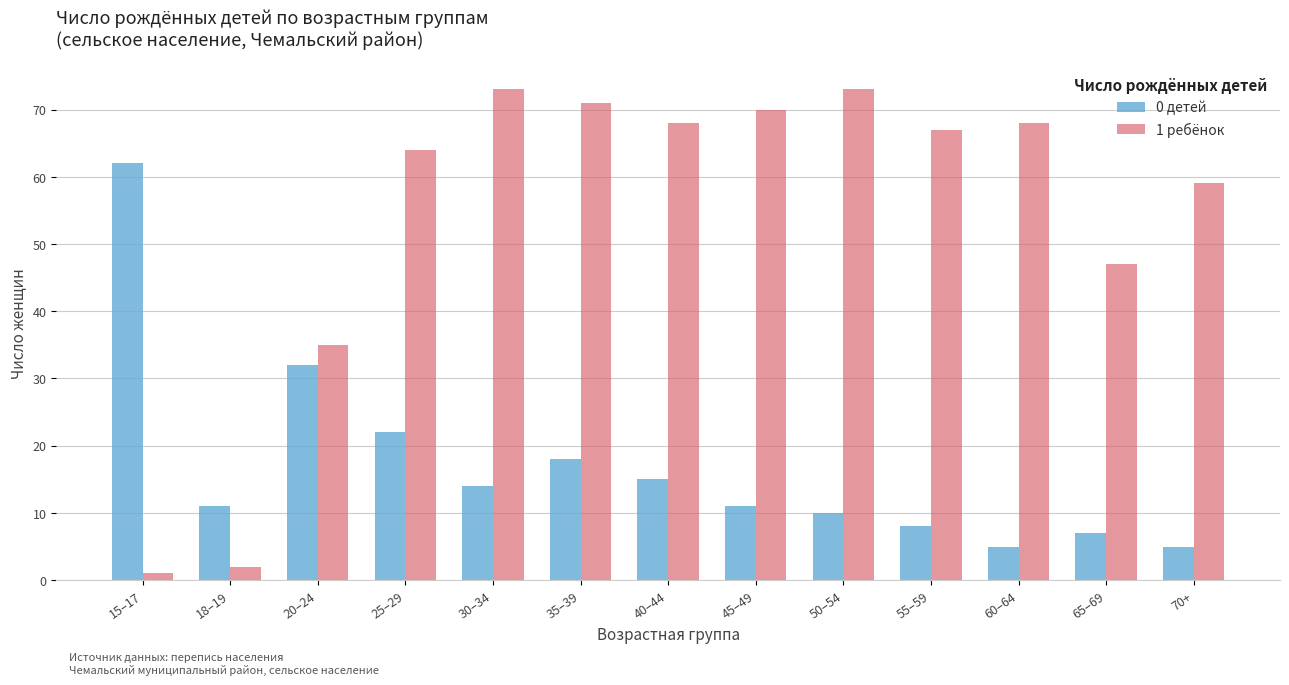

Reading left to right, transcribe all the data shown in this chart.

0 детей: 62	11	32	22	14	18	15	11	10	8	5	7	5
1 ребёнок: 1	2	35	64	73	71	68	70	73	67	68	47	59